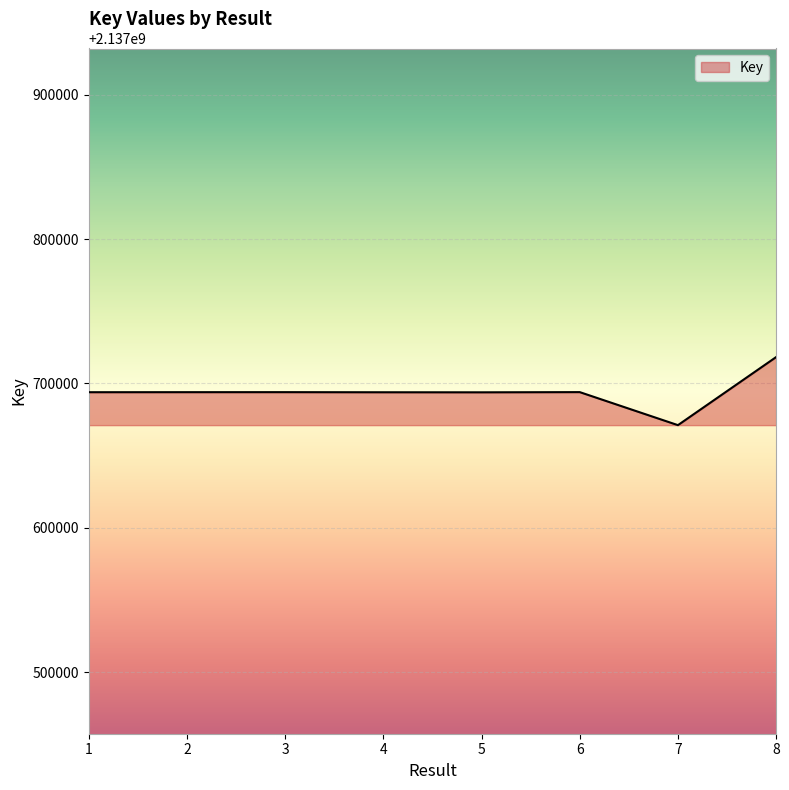

What is the smallest value displayed?

2137671091